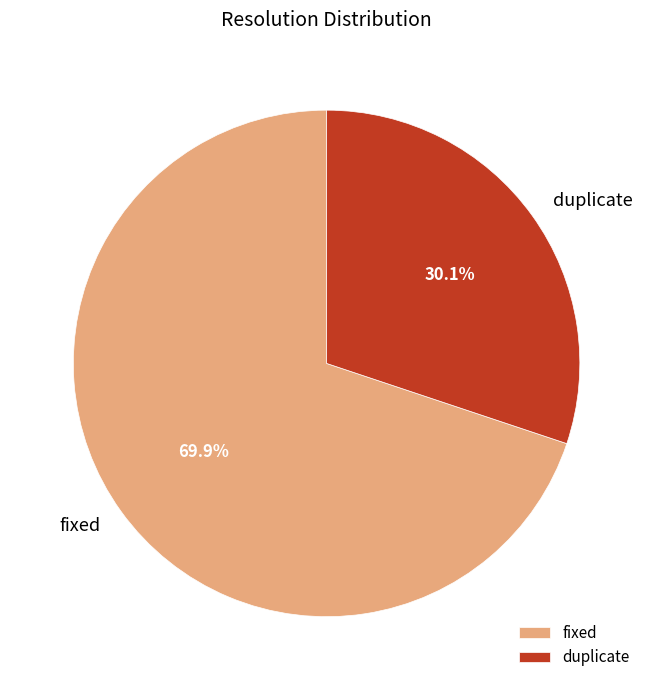

To the nearest percent, what percentage of the pie is fixed?

70%